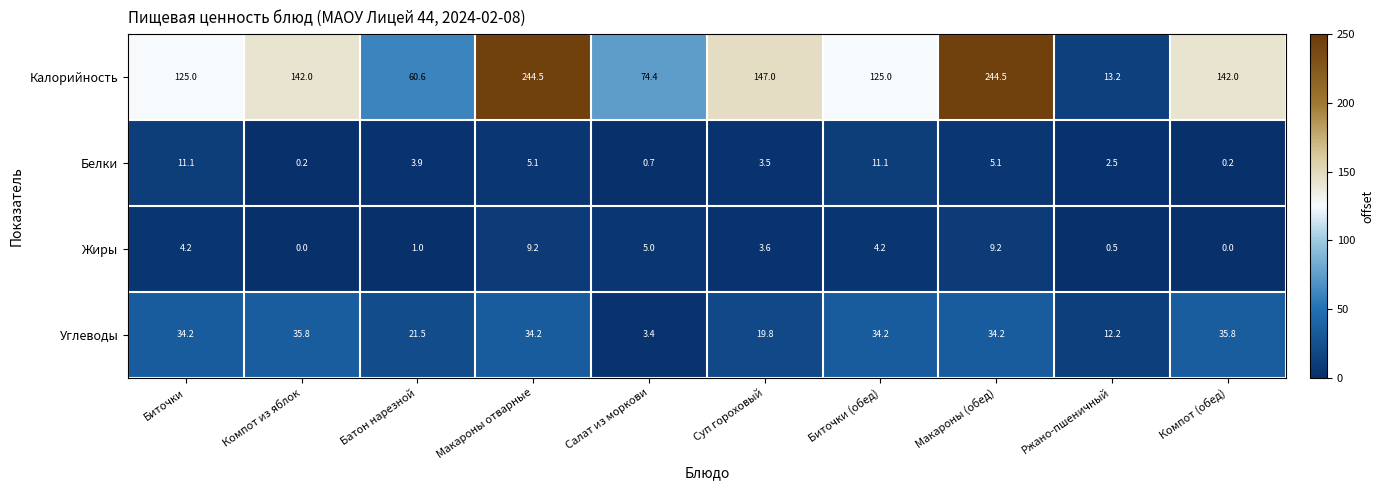

Is the value of Калорийность at Ржано-пшеничный greater than the value of Углеводы at Биточки?

No